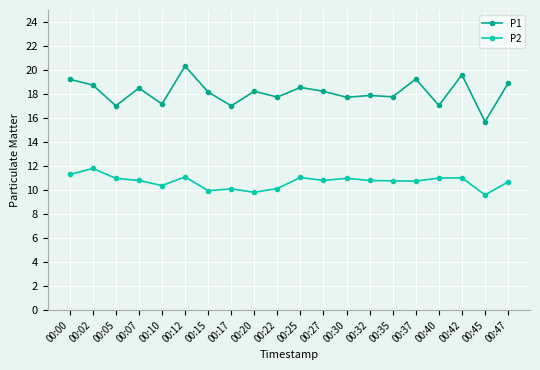

At which category is the sum across all series the highest?

00:12